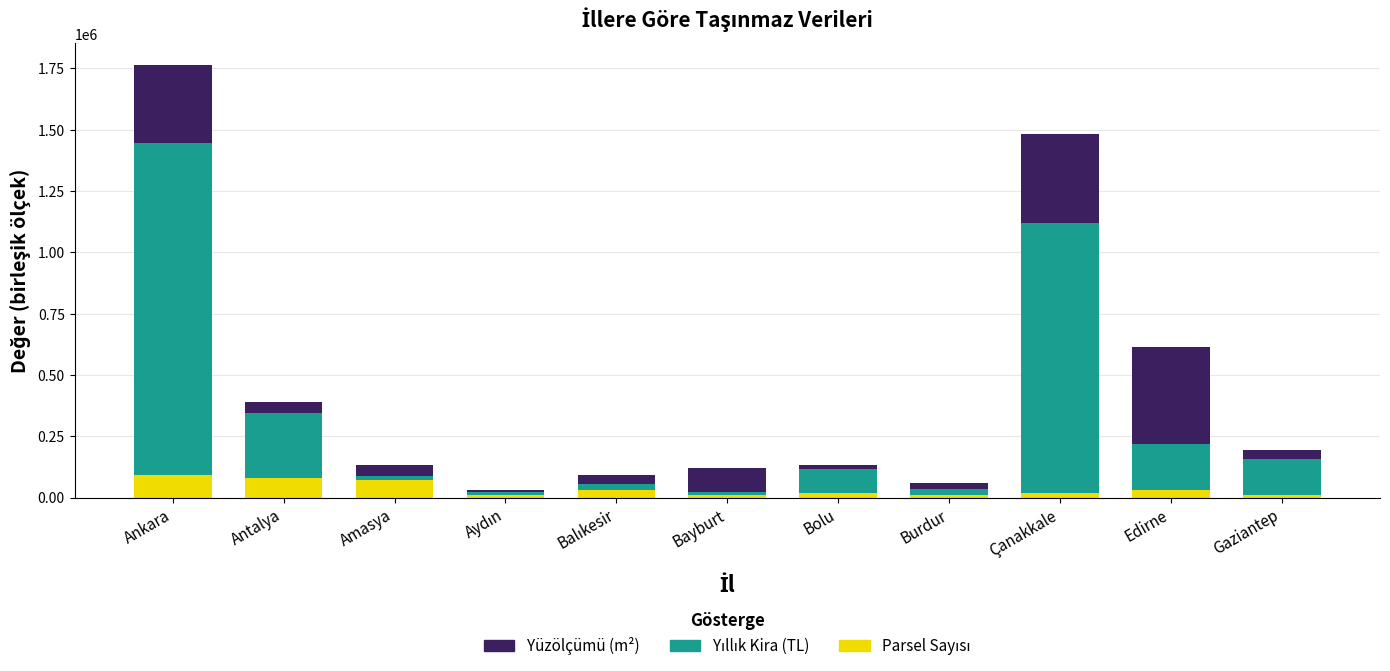

How many bars are there in total?

11